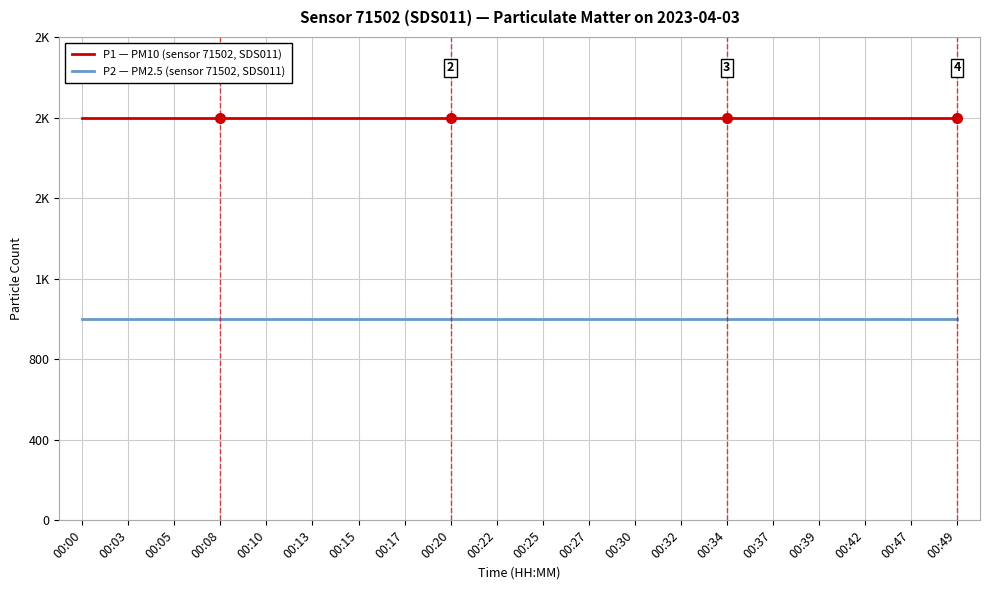

True or false: P1 — PM10 (sensor 71502, SDS011) and P2 — PM2.5 (sensor 71502, SDS011) intersect in this chart.

False